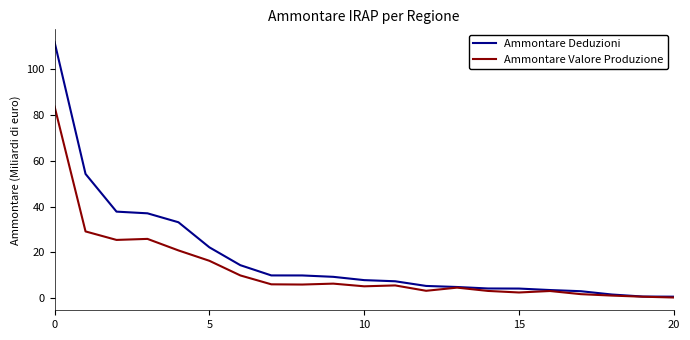

At how many categories does at least one series exceed 40?

2